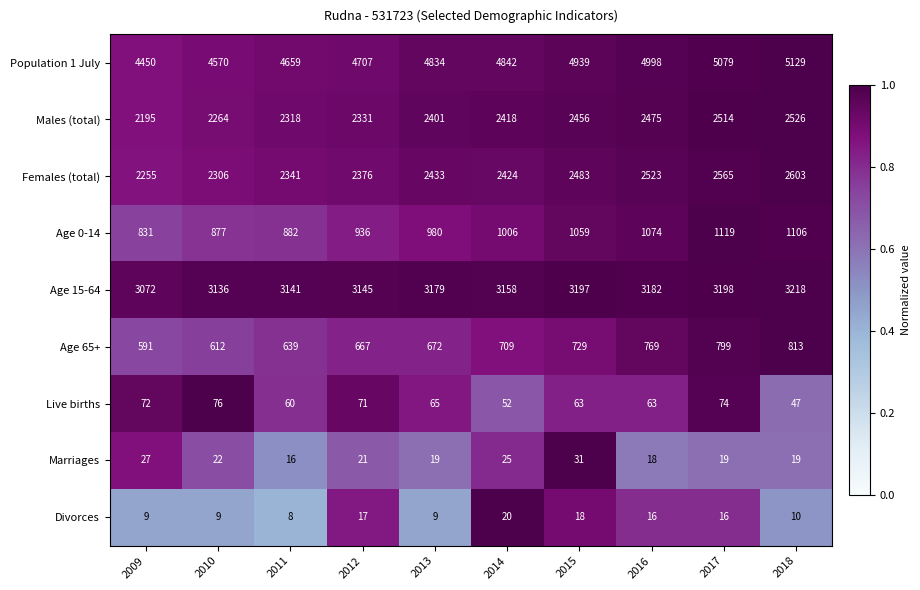

What is the approximate value of Marriages at 2013?

19